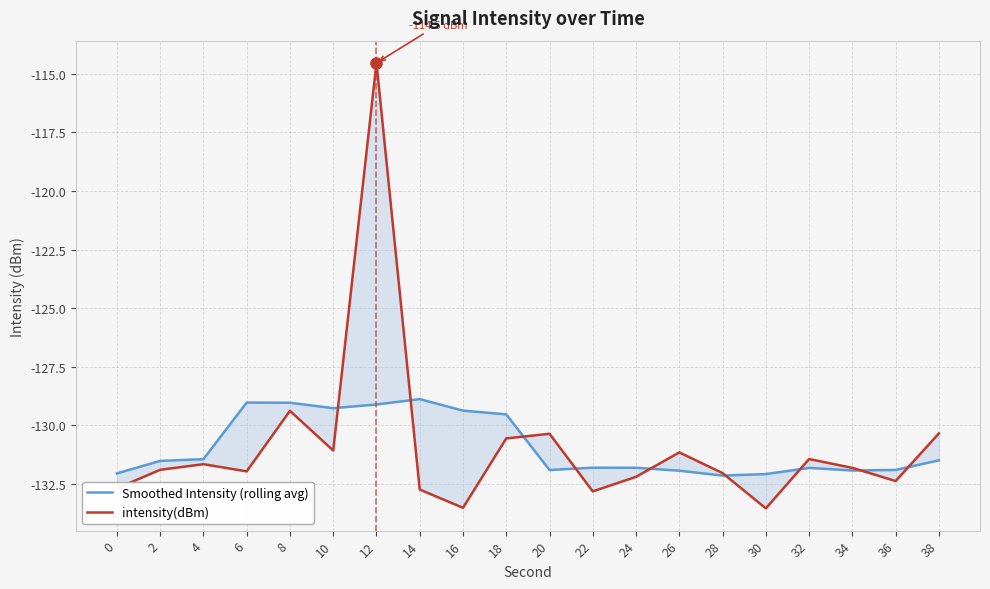

Does the chart display data point markers on the line(s)?

No